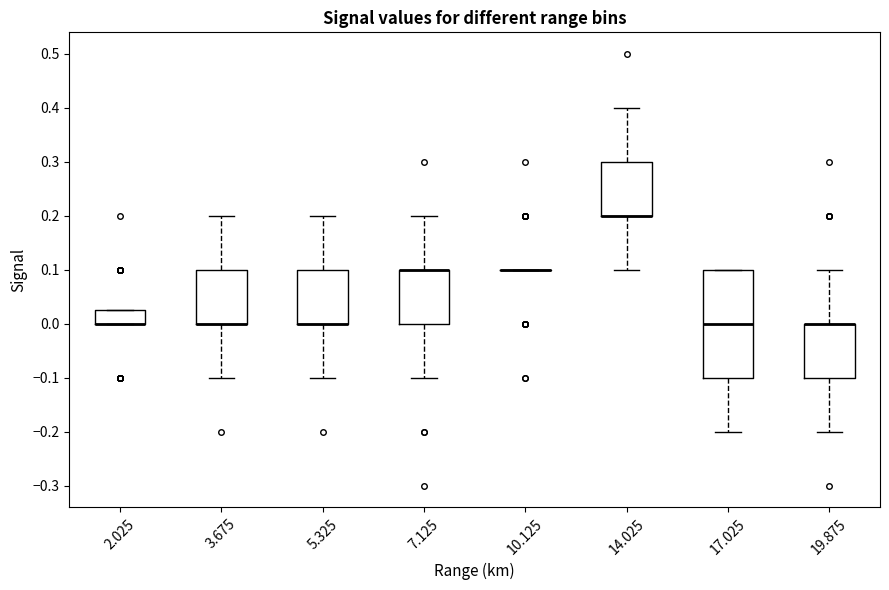

Reading left to right, transcribe this box plot: for each box, give where its median line is, the range the box spans, and where its two whiskers end, as read against the y-axis. The values are not printed on the chart, so give them approximately, as read against the axis.

2.025: median 0.00 (drawn on the box's lower edge), box 0.00 to 0.03, whiskers 0.00 to 0.03
3.675: median 0.00 (drawn on the box's lower edge), box 0.00 to 0.10, whiskers -0.10 to 0.20
5.325: median 0.00 (drawn on the box's lower edge), box 0.00 to 0.10, whiskers -0.10 to 0.20
7.125: median 0.10 (drawn on the box's upper edge), box 0.00 to 0.10, whiskers -0.10 to 0.20
10.125: box collapsed to a line at 0.10, whiskers 0.10 to 0.10
14.025: median 0.20 (drawn on the box's lower edge), box 0.20 to 0.30, whiskers 0.10 to 0.40
17.025: median 0.00, box -0.10 to 0.10, whiskers -0.20 to 0.10
19.875: median 0.00 (drawn on the box's upper edge), box -0.10 to 0.00, whiskers -0.20 to 0.10